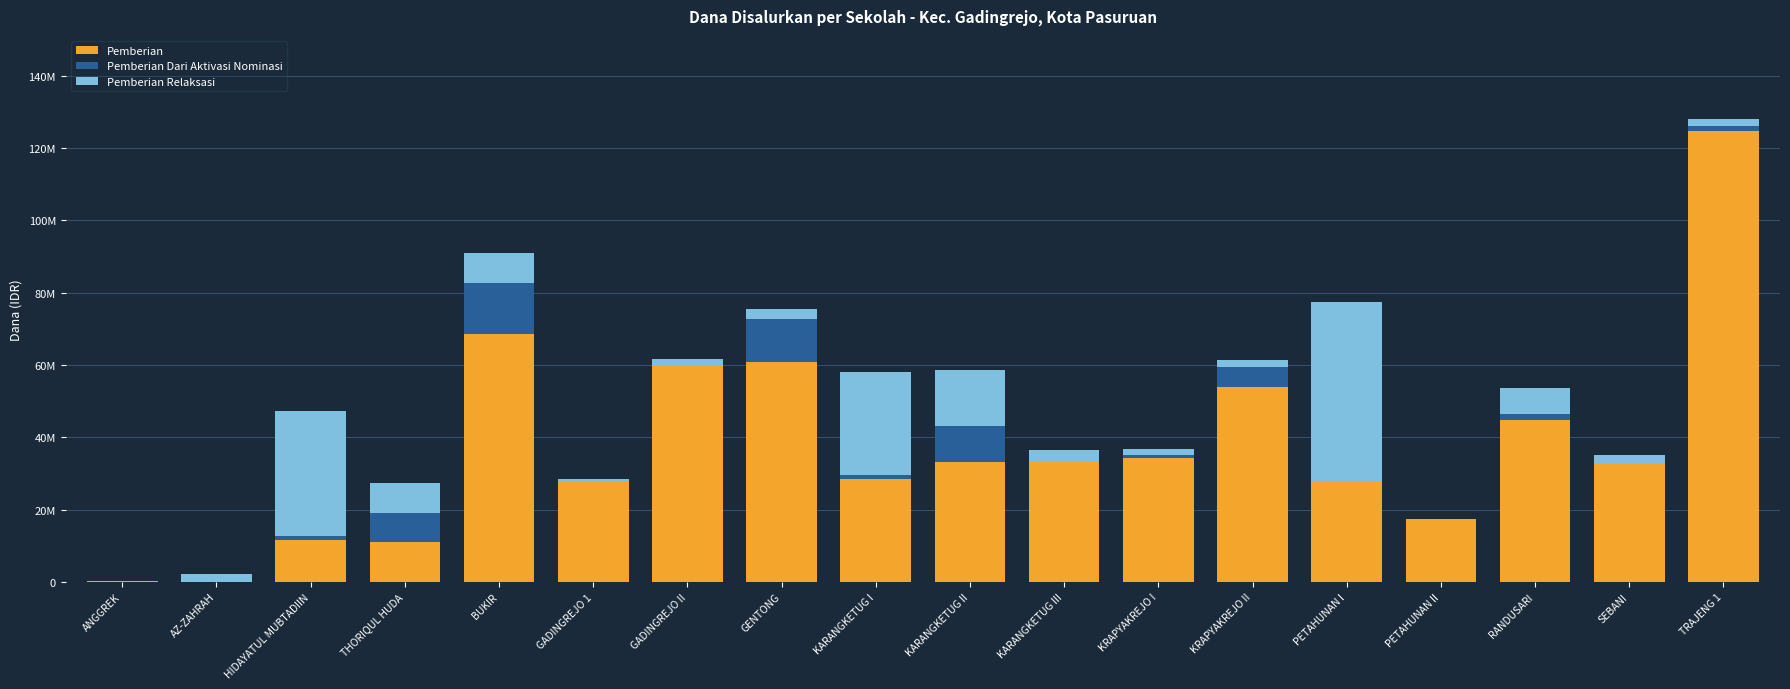

Does the chart contain stacked bars?

Yes